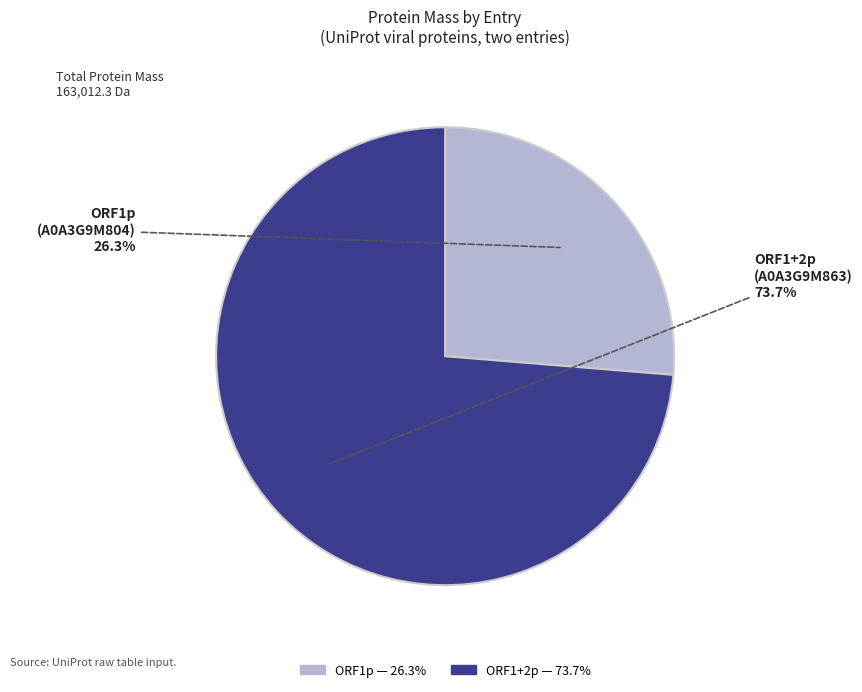

To the nearest percent, what is the difference between the largest and smallest slice percentages?

47%